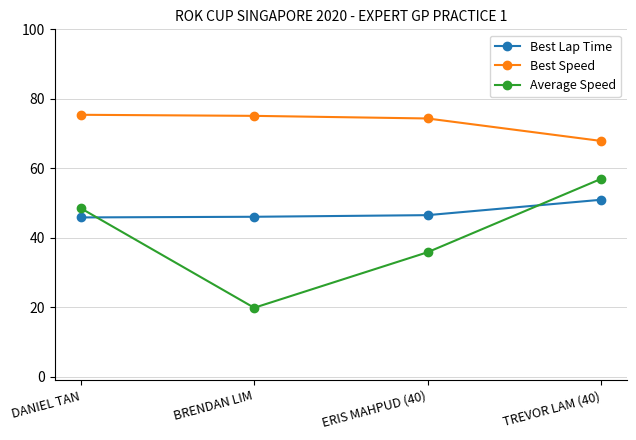

Which label corresponds to the smallest value in the chart?

BRENDAN LIM